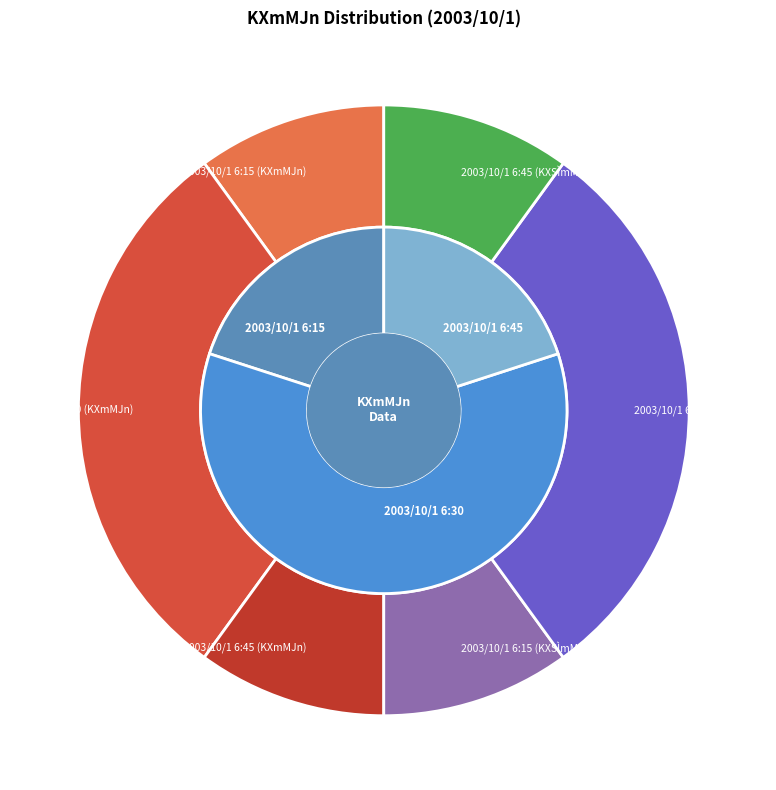

What percentage is the 2003/10/1 6:45 slice, to the nearest percent?

20%